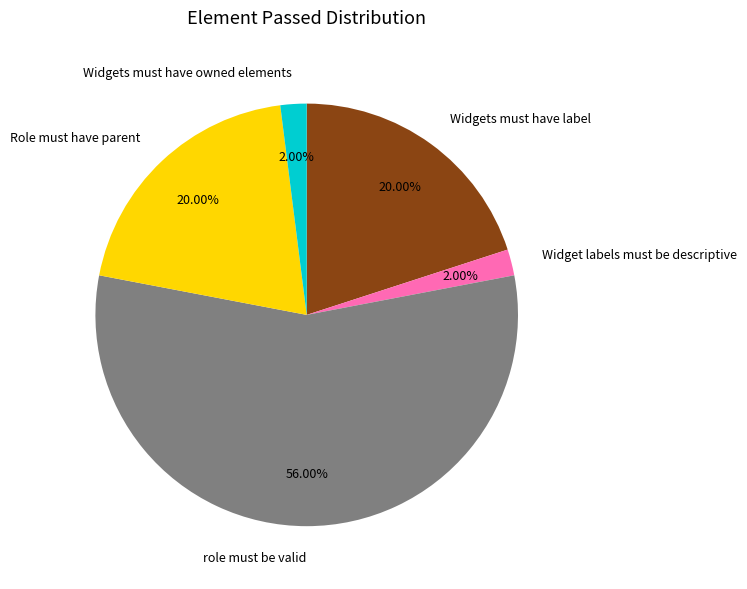

Which slice is the largest?

role must be valid